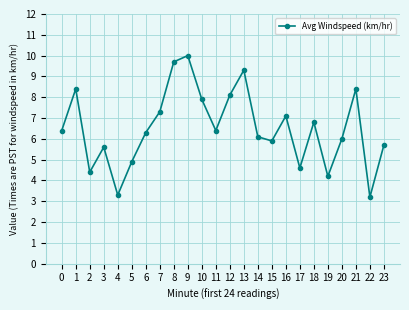

What is the value of the 10th point from the left?

10.0